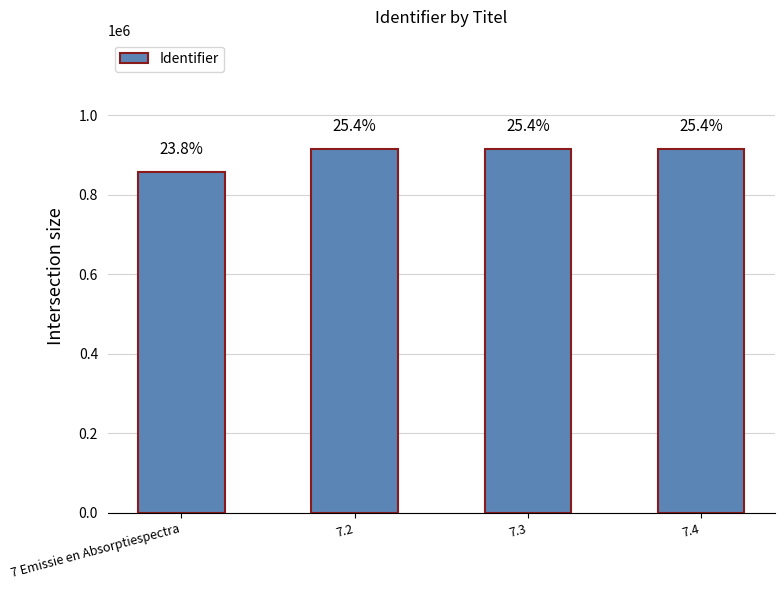

Are the bars horizontal?

No